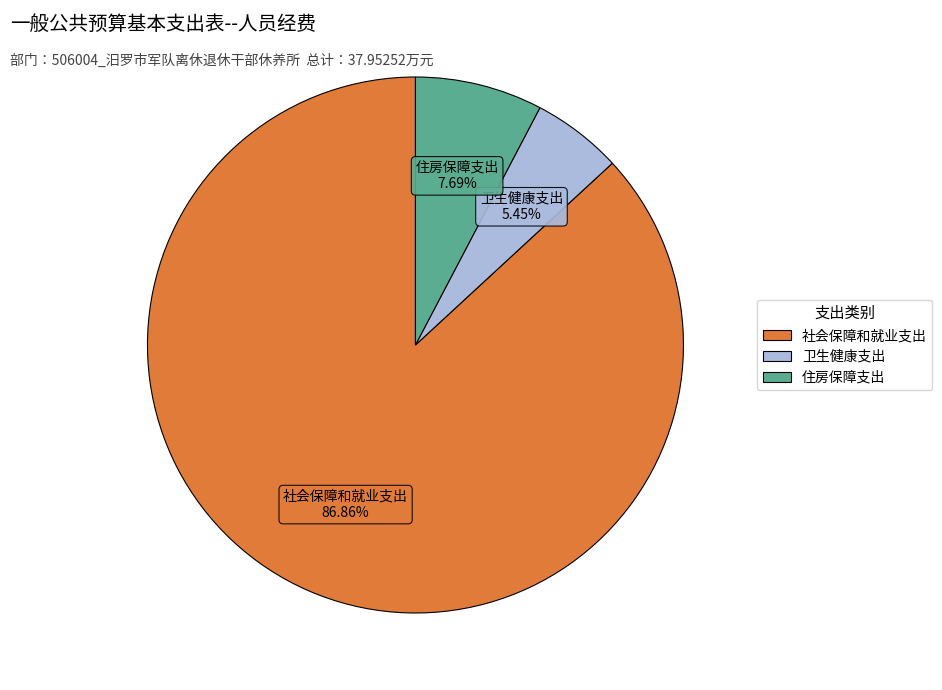

To the nearest percent, what is the average slice percentage?

33%